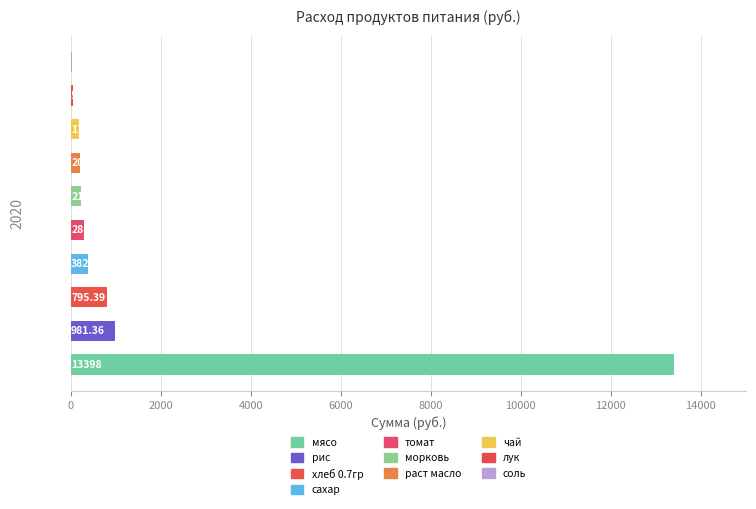

What is the sum of all values?

16508.1